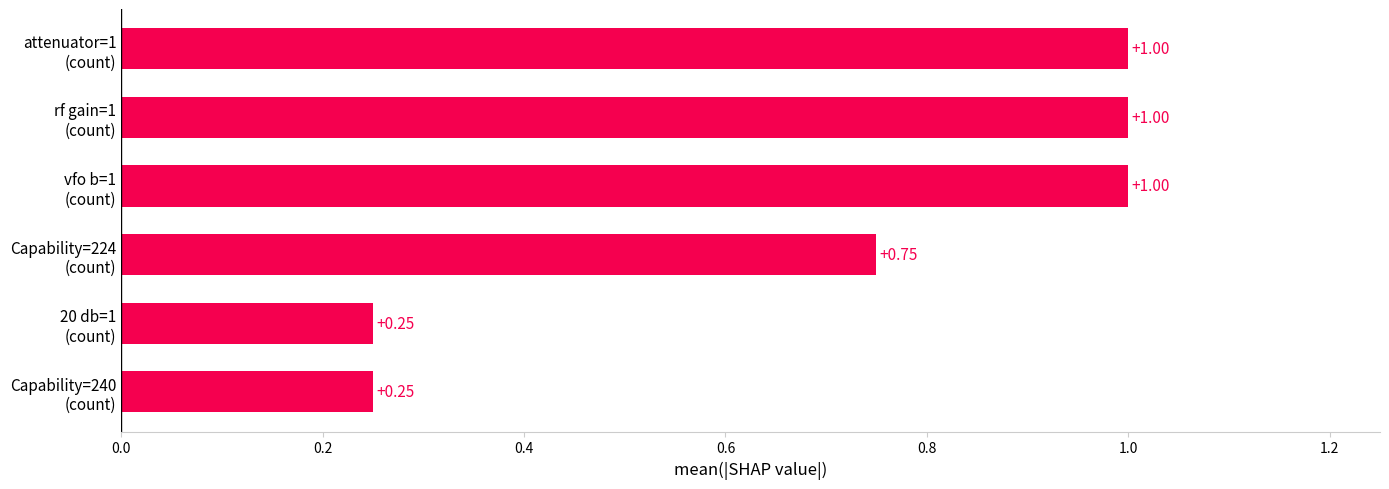

How many bars are there in total?

6